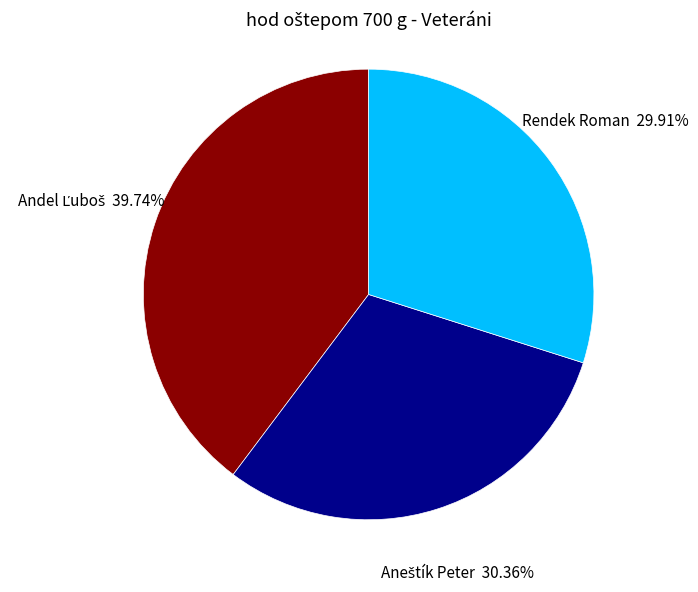

Is there any slice that represents more than half of the pie?

No